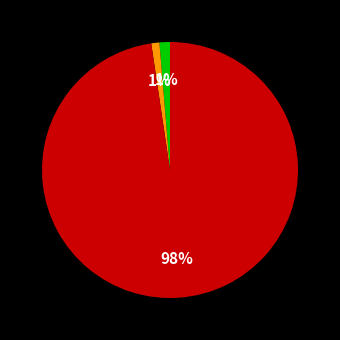

Count the number of slices in the pie.

3